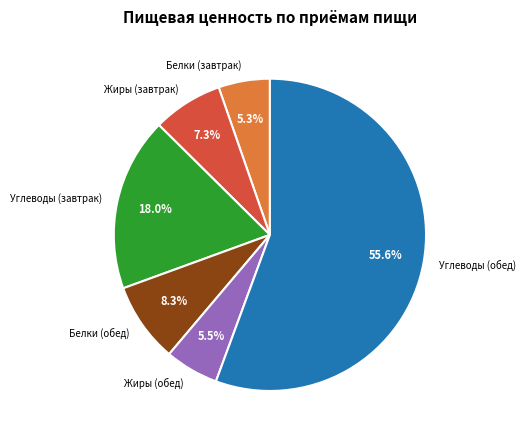

Combined, do Жиры (завтрак) and Углеводы (обед) account for over 50%?

Yes